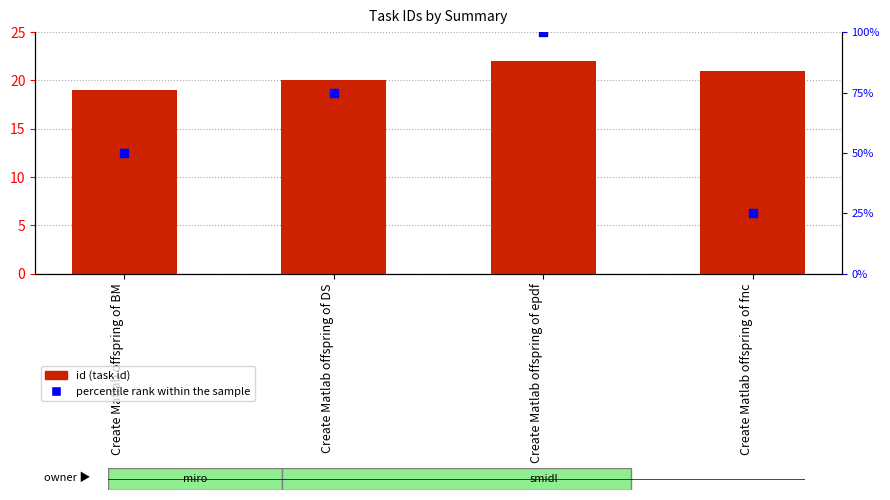

Which series has the largest Y range (max minus min)?

percentile rank within the sample